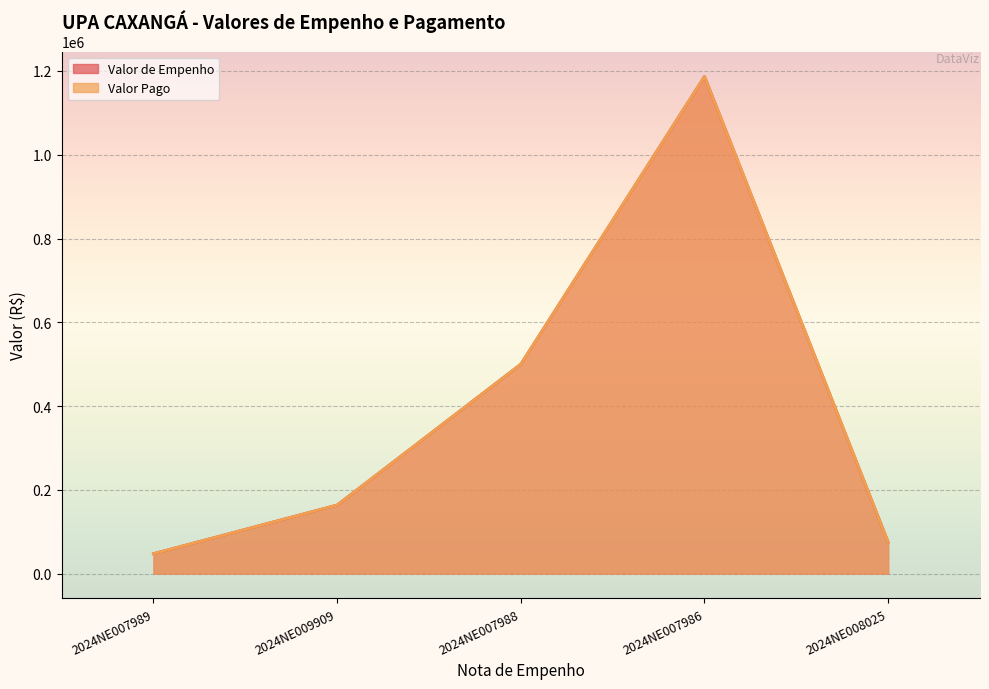

Between 2024NE007989 and 2024NE007988, which is larger?

2024NE007988